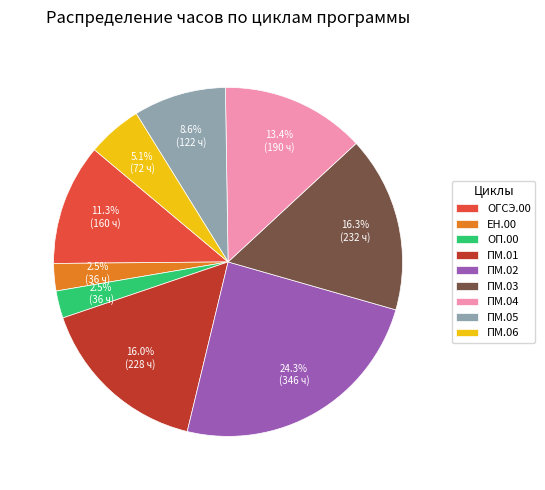

What percentage is the ПМ.02 slice, to the nearest percent?

24%